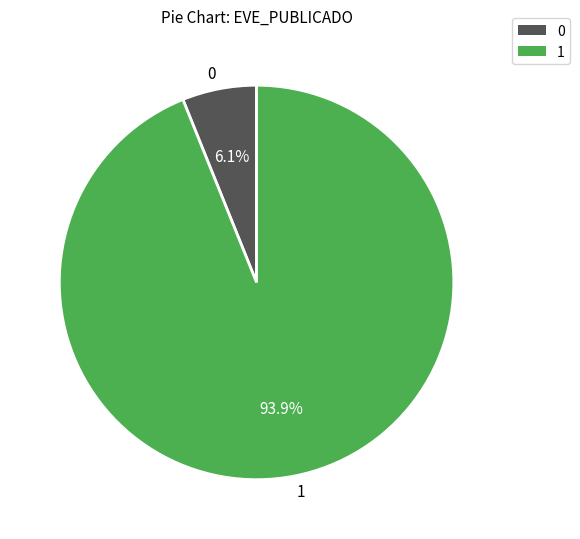

To the nearest percent, what percentage of the pie is 1?

94%